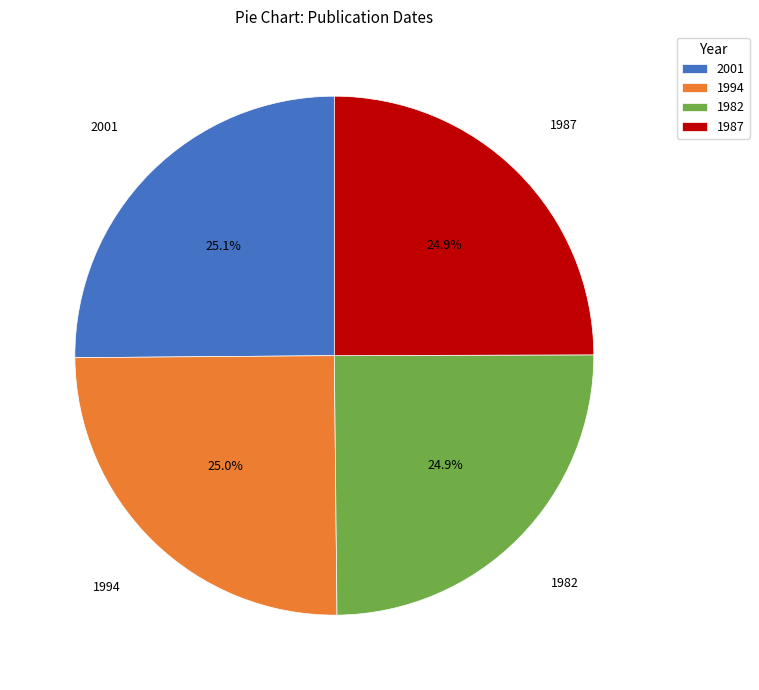

How much of the chart is everything except 2001?

74.9%